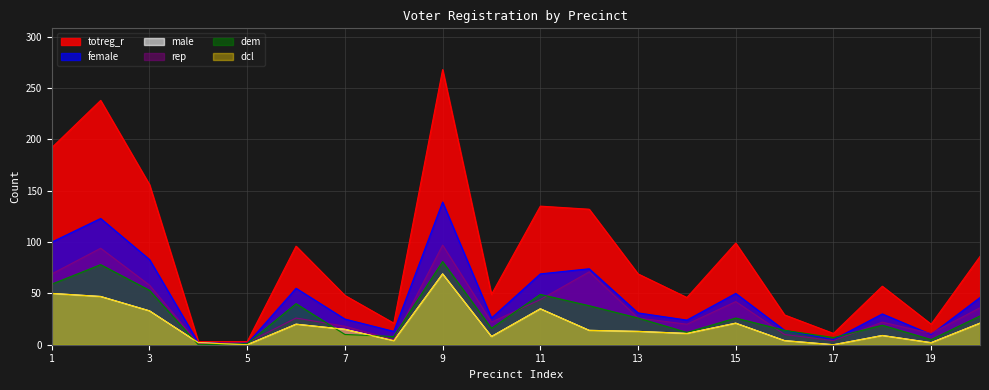

At how many categories does at least one series exceed 64?

10